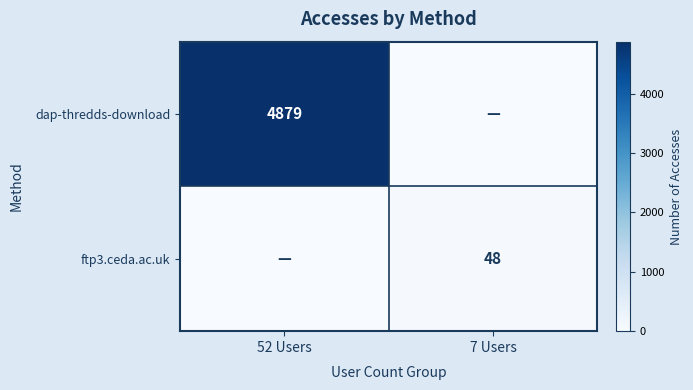

The dap-thredds-download series shows 6923 at 52 Users. True or false?

False